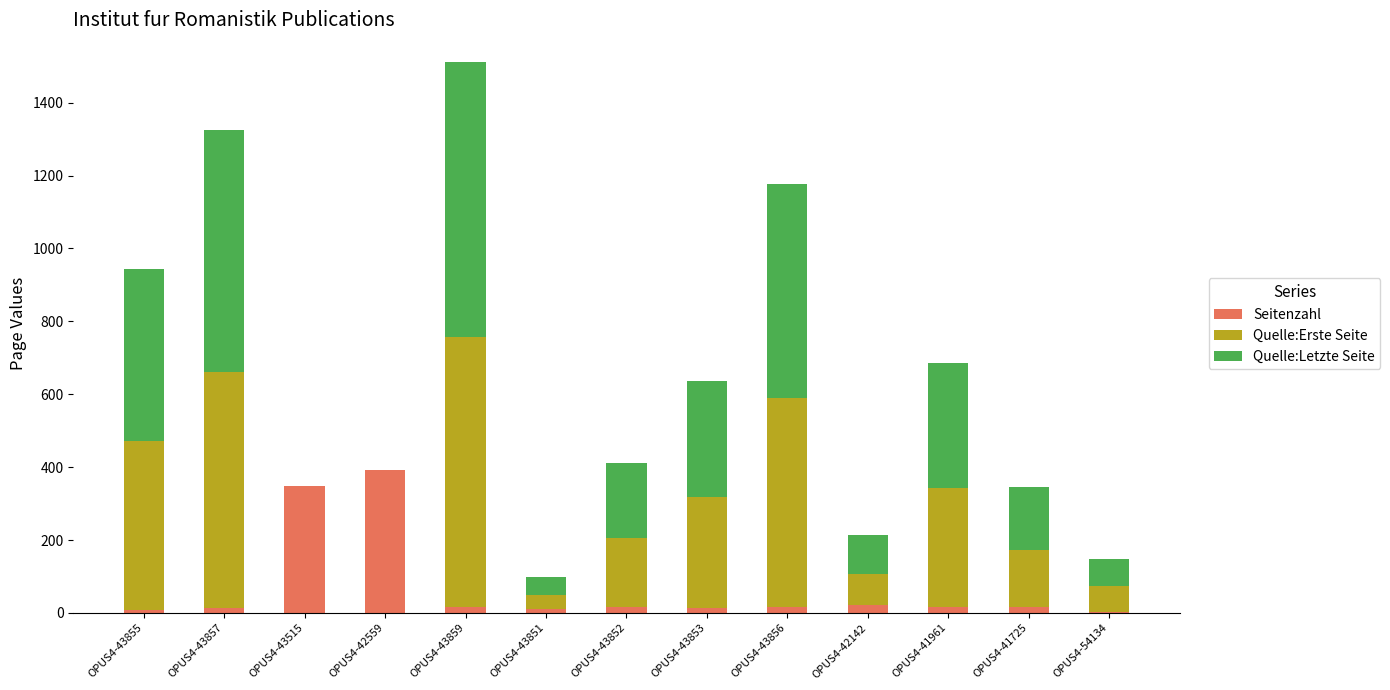

What is the maximum value for Seitenzahl?

391